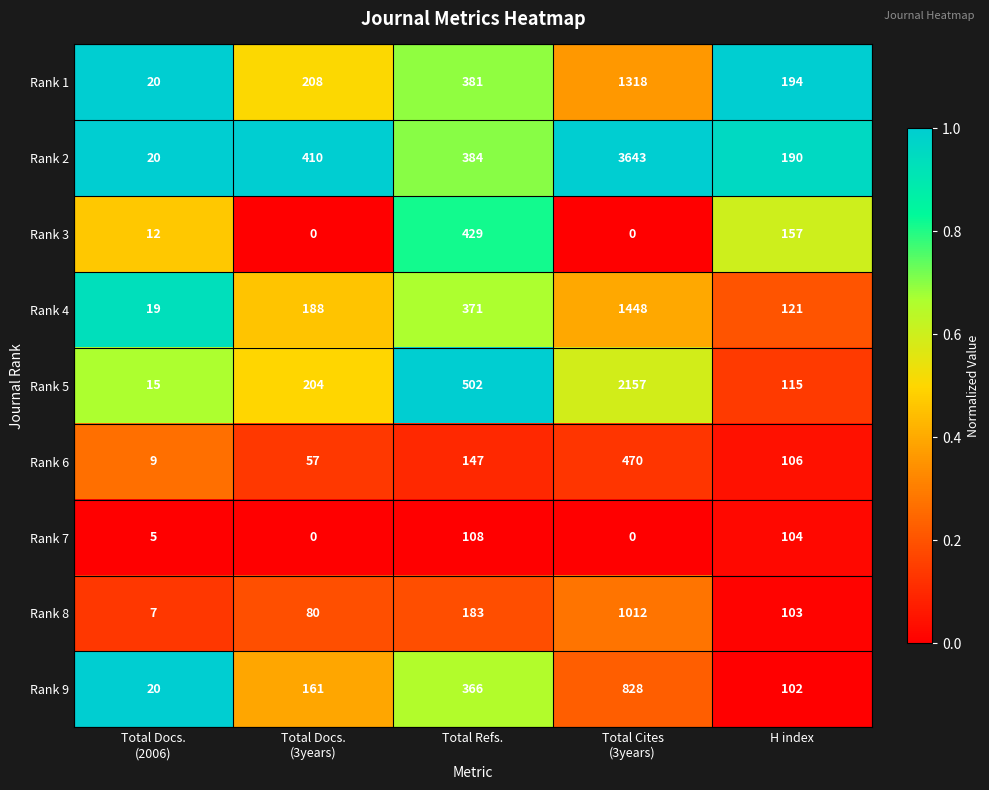

List the series in order of their peak value, lowest first.

Rank 7, Rank 3, Rank 6, Rank 9, Rank 8, Rank 1, Rank 4, Rank 5, Rank 2